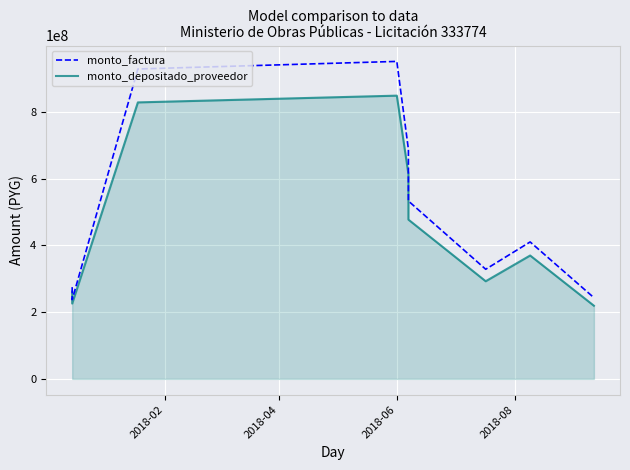

What is the average value of the monto_factura series?

510420698